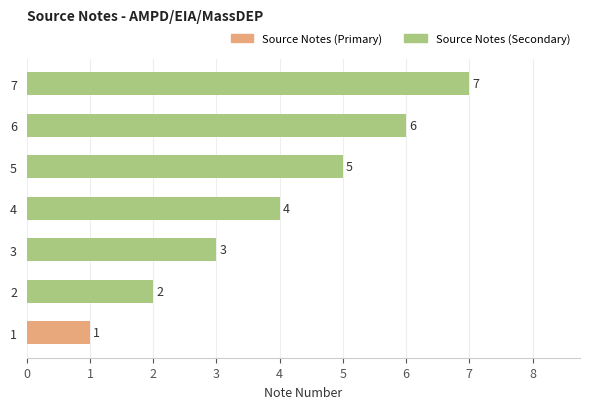

Is it true that the value at 4 is 2?

False